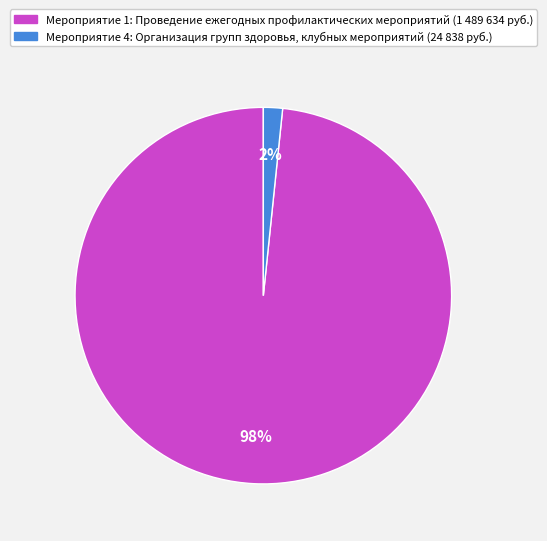

To the nearest percent, what is the average slice percentage?

50%